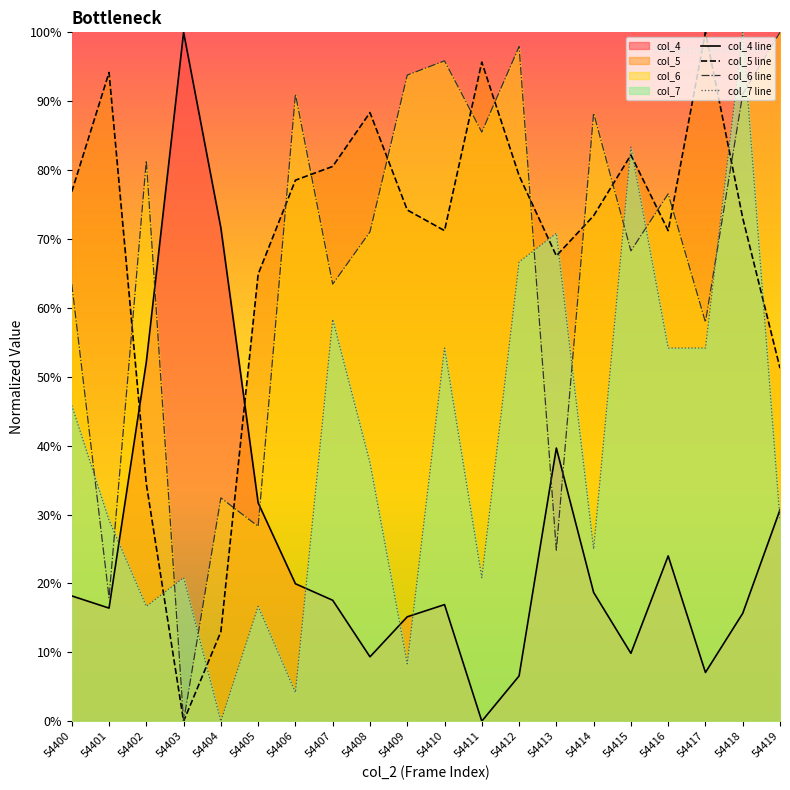

At which category does the chart reach its peak across all series?

54403